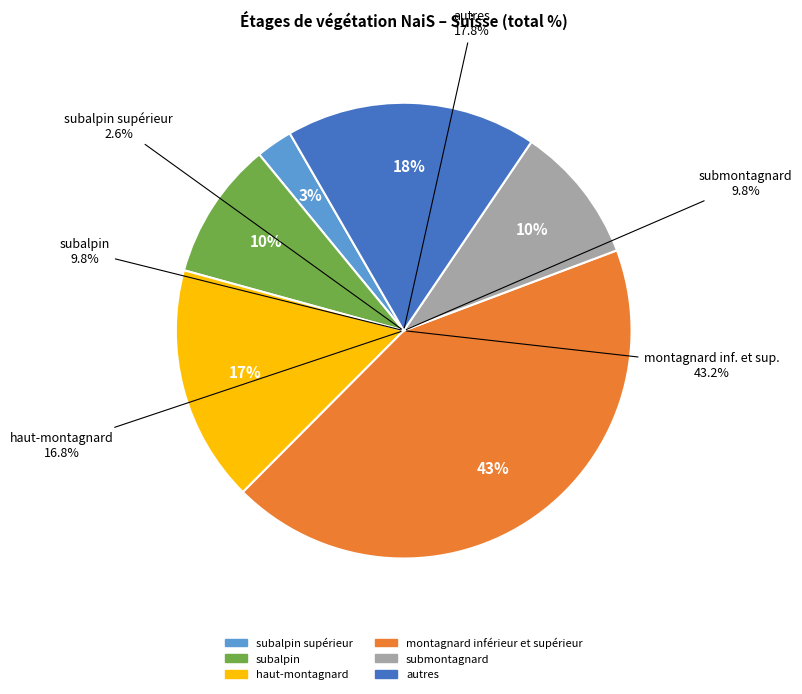

To the nearest percent, what percentage of the pie is autres?

18%